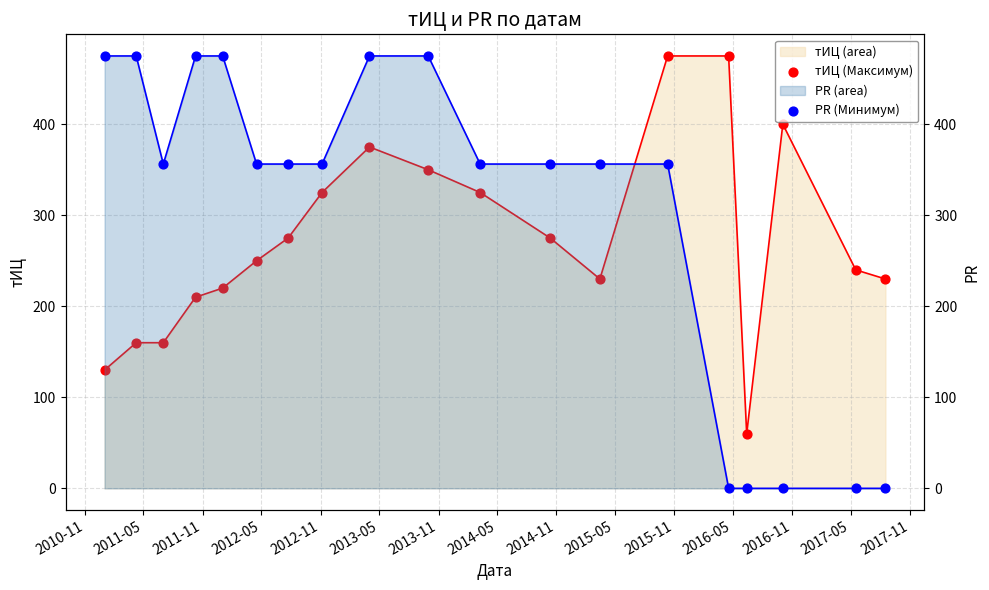

Which series has the largest total across all categories?

PR (Минимум)